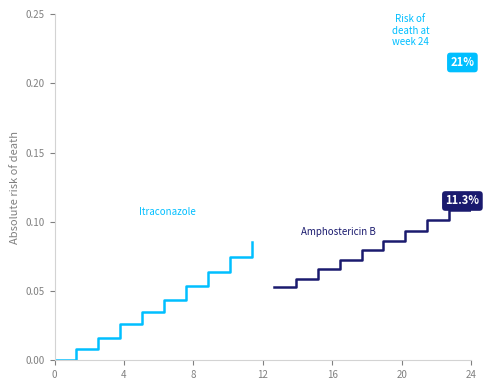

How many Amphostericin B values are between 0 and 1?

10